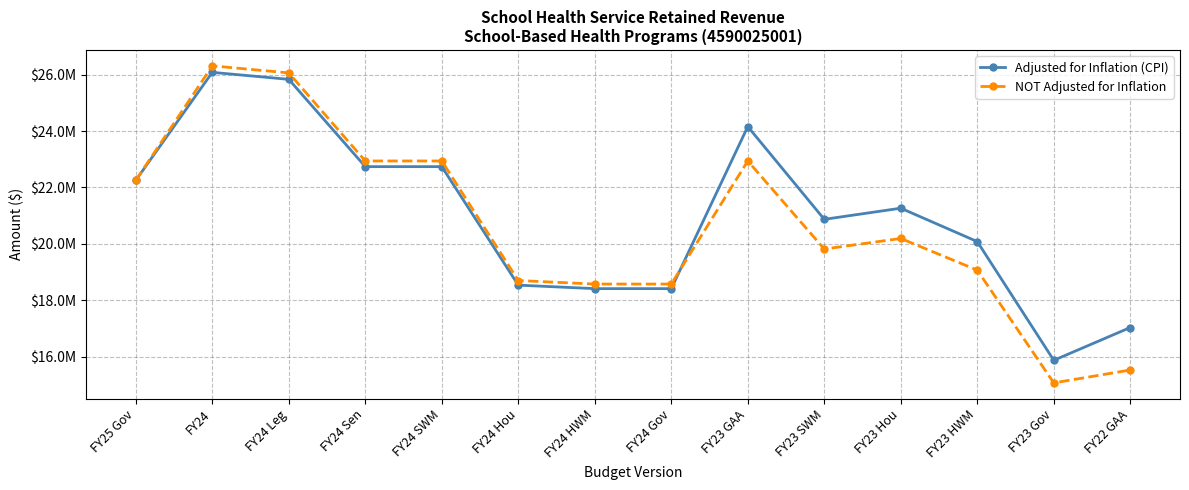

What are all the series names shown in the legend?

Adjusted for Inflation (CPI), NOT Adjusted for Inflation